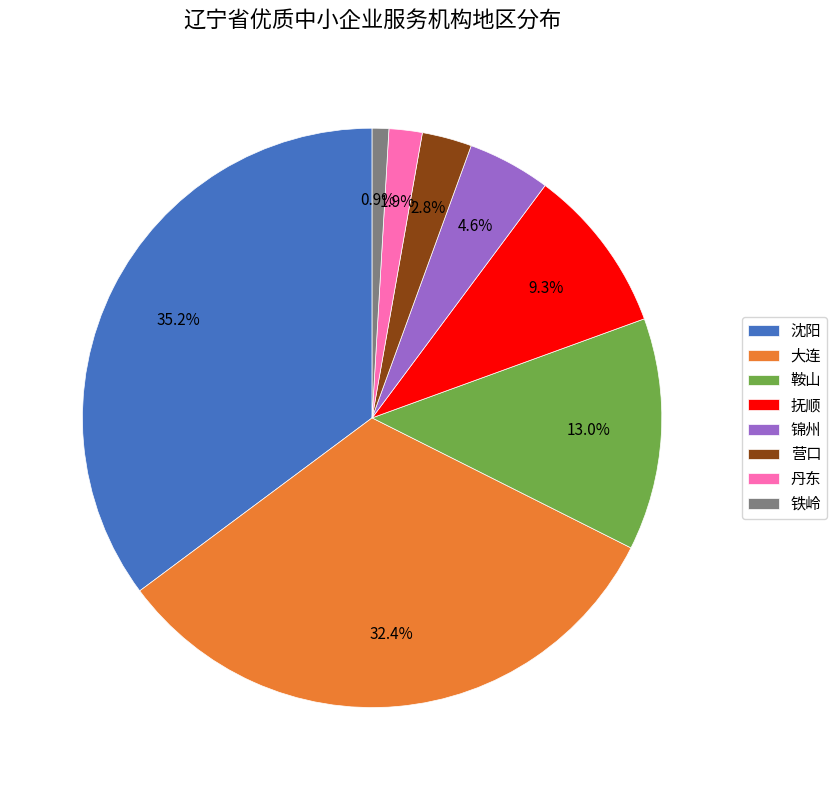

To the nearest percent, what is the difference between the largest and smallest slice percentages?

34%